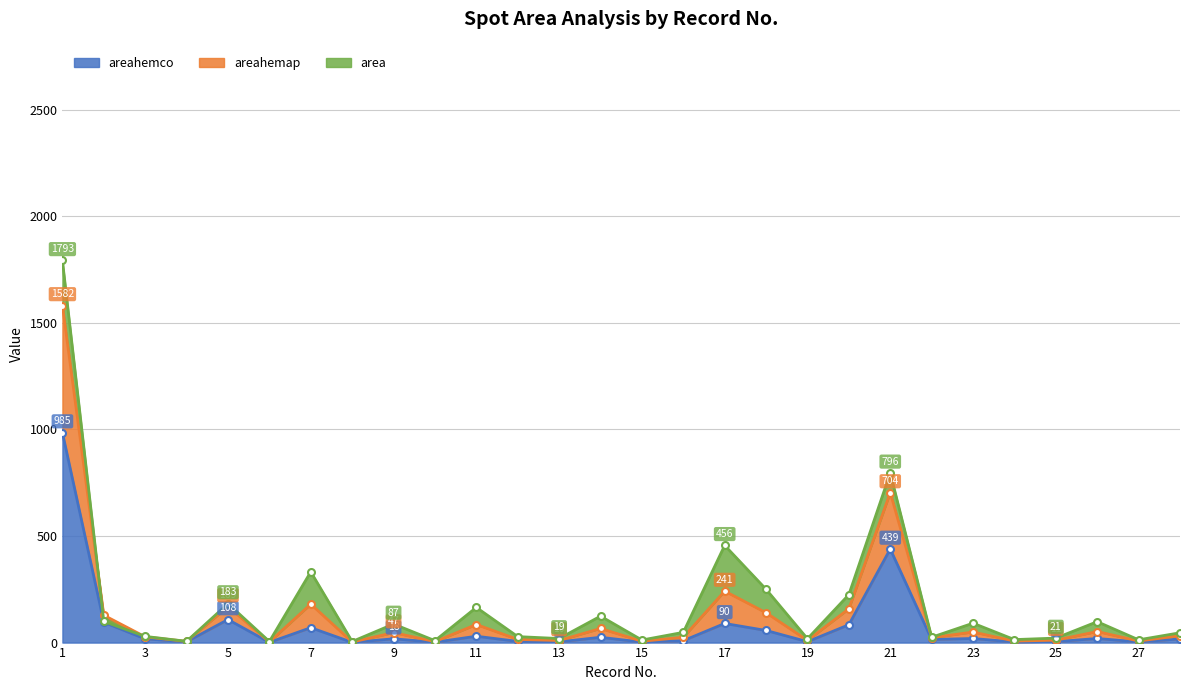

Rank the series by their average value, from highest to lowest.

area, areahemap, areahemco